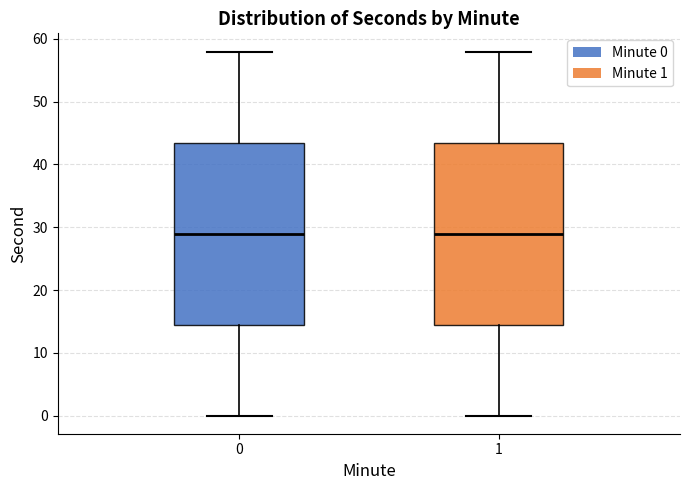

Reading left to right, read every box against the y-axis: the position of its median line, the range the box covers, and the ends of its whiskers. The values are not printed on the chart, so give them approximately, as read against the axis.

0: median 29, box 15 to 44, whiskers 0 to 58
1: median 29, box 15 to 44, whiskers 0 to 58